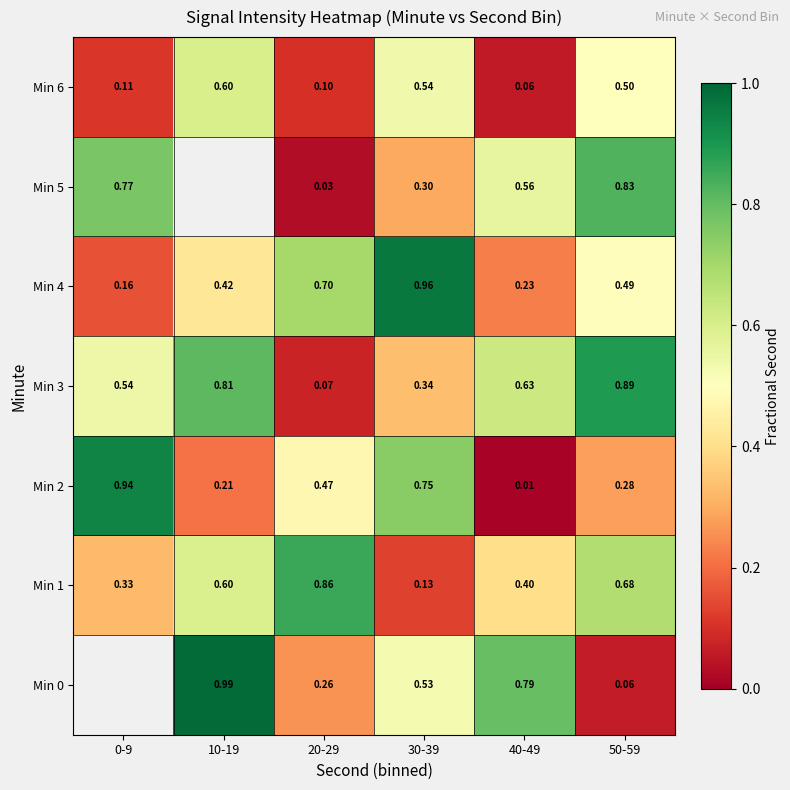

The Min 3 series shows 1.2 at 50-59. True or false?

False